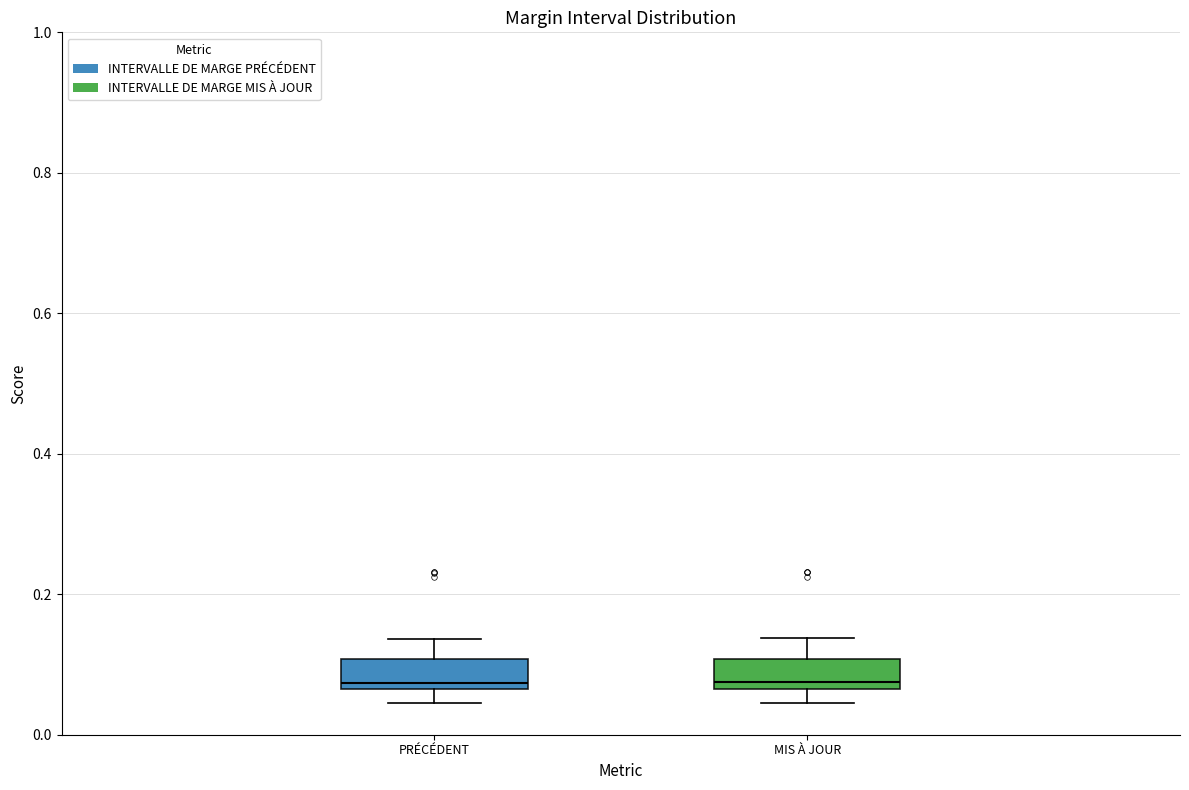

Reading left to right, read every box against the y-axis: the position of its median line, the range the box covers, and the ends of its whiskers. The values are not printed on the chart, so give them approximately, as read against the axis.

PRÉCÉDENT: median 0.08, box 0.06 to 0.10, whiskers 0.04 to 0.14
MIS À JOUR: median 0.08, box 0.06 to 0.10, whiskers 0.04 to 0.14